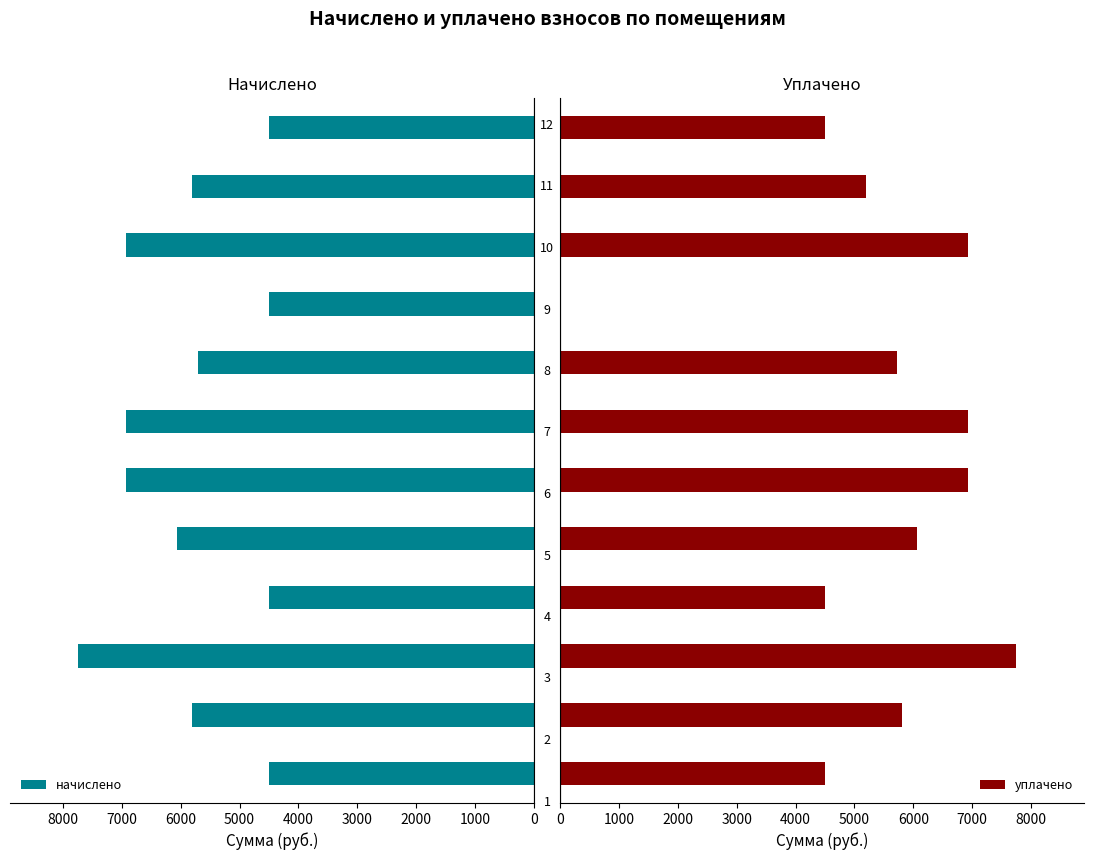

What is the difference between the maximum and second lowest values in the начислено series?

3241.7